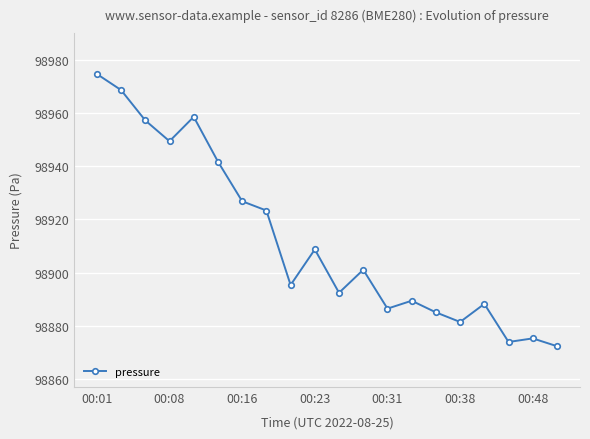

How many lines are shown in the chart?

1